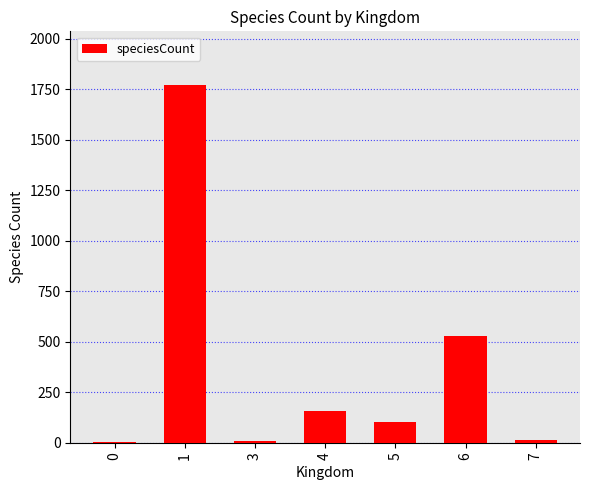

At which category does the chart reach its peak across all series?

1